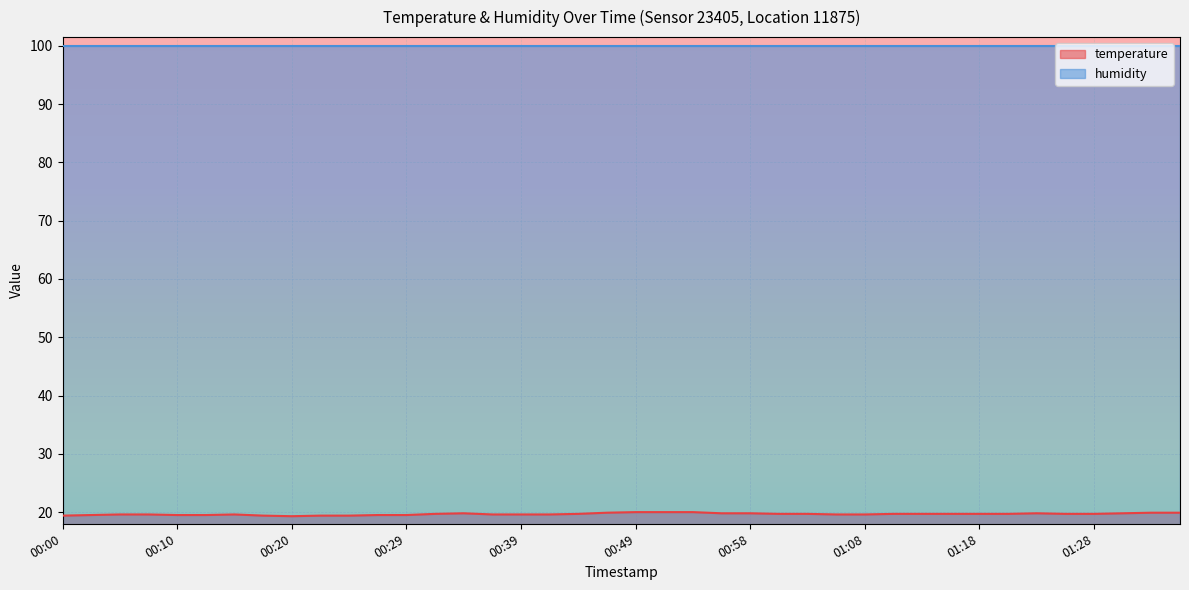

Read the value at 01:23.

19.8